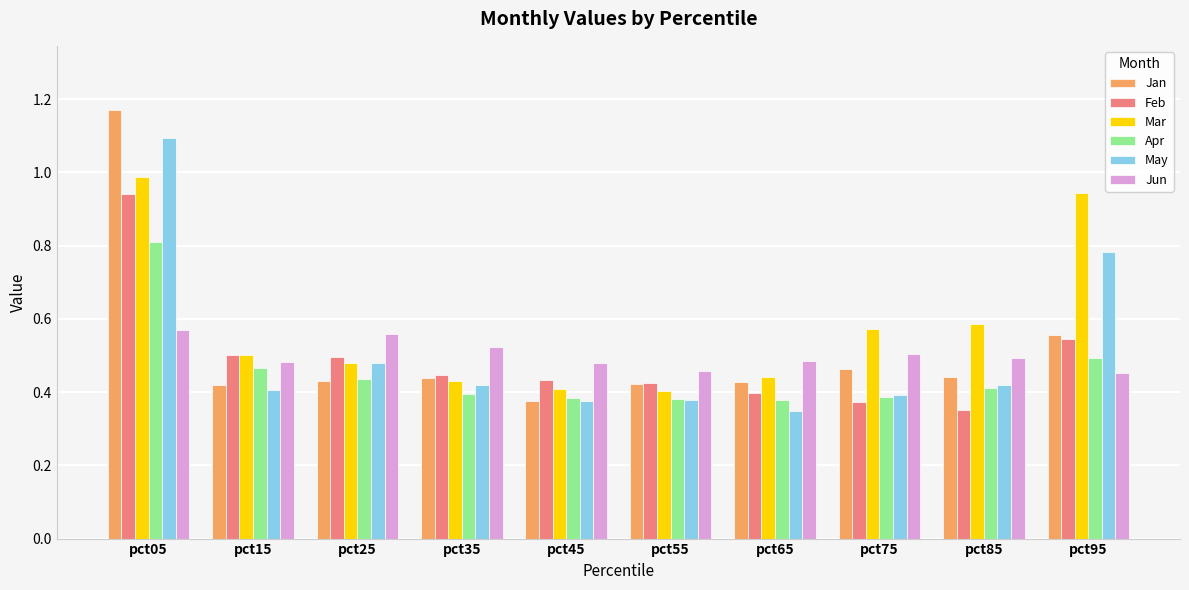

Which series changed the most between pct75 and pct95?

May